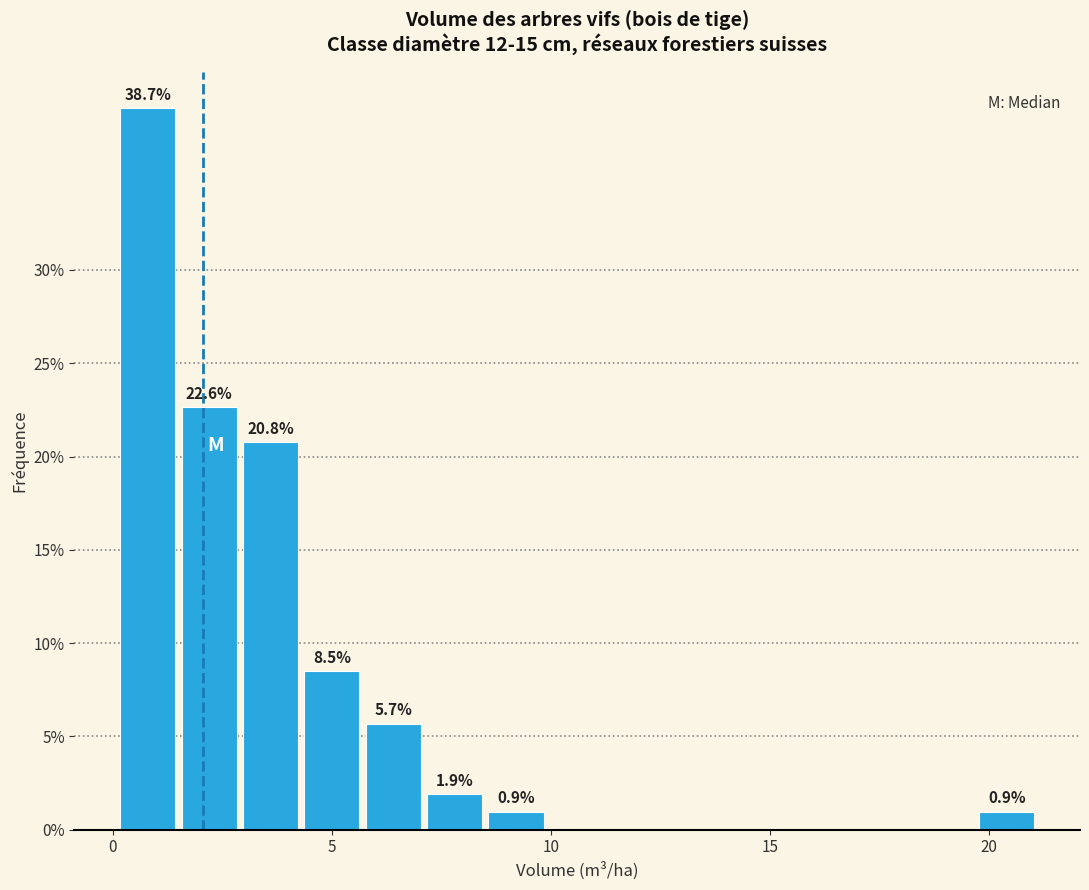

Around what value on the x-axis is the tallest bar? Give the approximate position of its centre, as read against the axis.

1.0